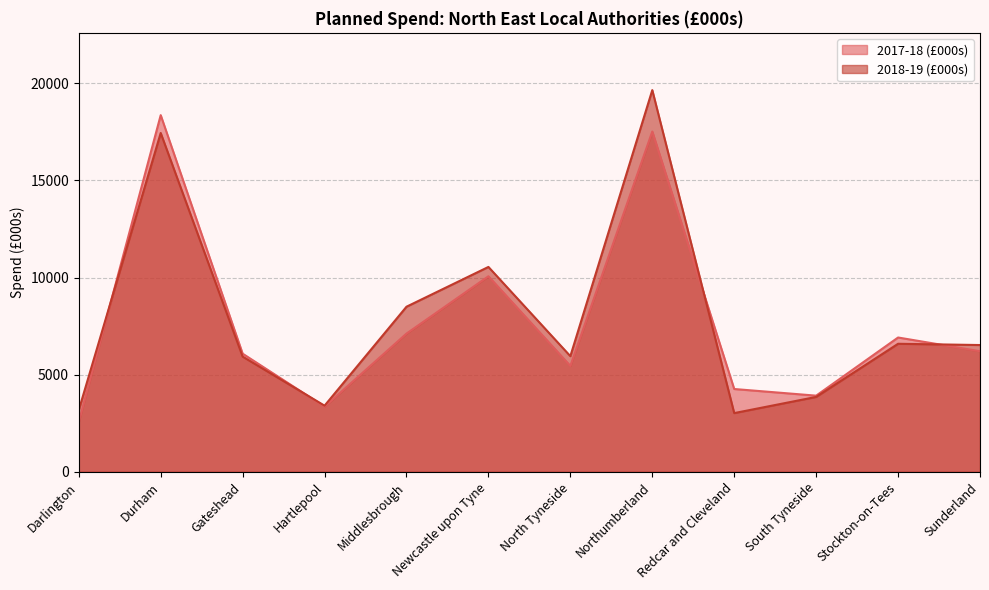

What is the sum of all 2017-18 (£000s) values?

91832